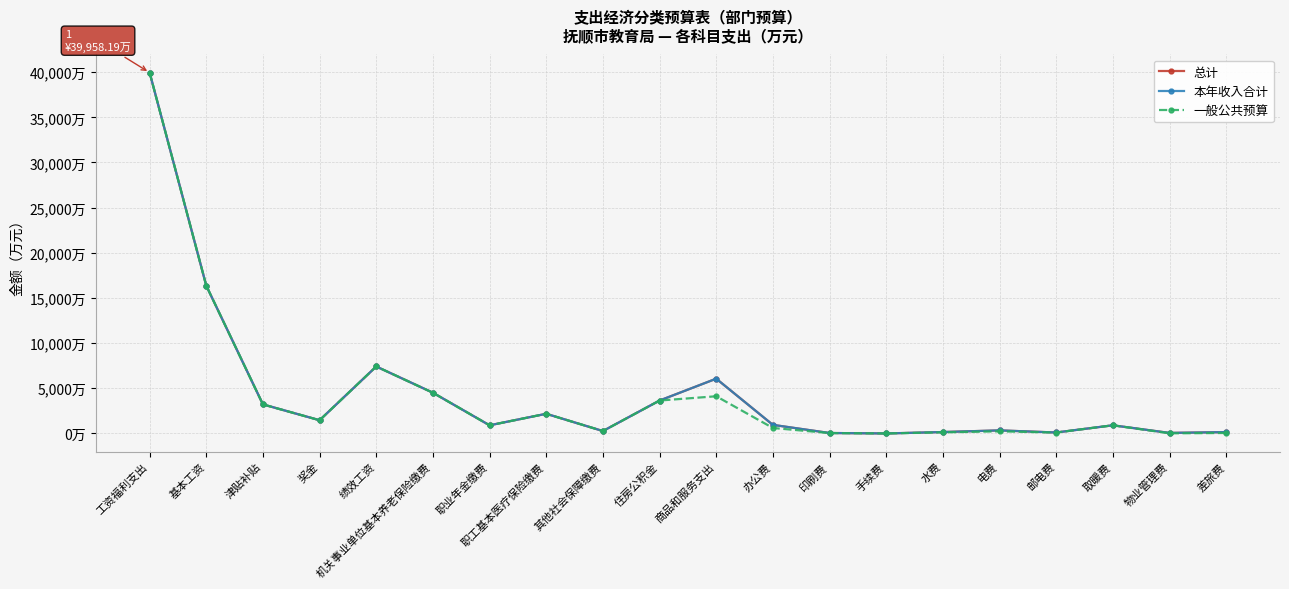

Reading left to right, transcribe all the data shown in this chart.

总计: 工资福利支出=39958.2	基本工资=16362.9	津贴补贴=3216.8	奖金=1464.7	绩效工资=7413.5	机关事业单位基本养老保险缴费=4508.5	职业年金缴费=902.0	职工基本医疗保险缴费=2178.5	其他社会保障缴费=266.9	住房公积金=3644.4	商品和服务支出=6064.2	办公费=951.1	印刷费=50.5	手续费=0.1	水费=157.7	电费=339.5	邮电费=106.1	取暖费=902.8	物业管理费=59.8	差旅费=150.8
本年收入合计: 工资福利支出=39958.2	基本工资=16362.9	津贴补贴=3216.8	奖金=1464.7	绩效工资=7413.5	机关事业单位基本养老保险缴费=4508.5	职业年金缴费=902.0	职工基本医疗保险缴费=2178.5	其他社会保障缴费=266.9	住房公积金=3644.4	商品和服务支出=6064.2	办公费=951.1	印刷费=50.5	手续费=0.1	水费=157.7	电费=339.5	邮电费=106.1	取暖费=902.8	物业管理费=59.8	差旅费=150.8
一般公共预算: 工资福利支出=39958.2	基本工资=16362.9	津贴补贴=3216.8	奖金=1464.7	绩效工资=7413.5	机关事业单位基本养老保险缴费=4508.5	职业年金缴费=902.0	职工基本医疗保险缴费=2178.5	其他社会保障缴费=266.9	住房公积金=3644.4	商品和服务支出=4117.6	办公费=607.0	印刷费=42.5	手续费=0.1	水费=122.2	电费=234.9	邮电费=98.1	取暖费=902.8	物业管理费=14.8	差旅费=52.6